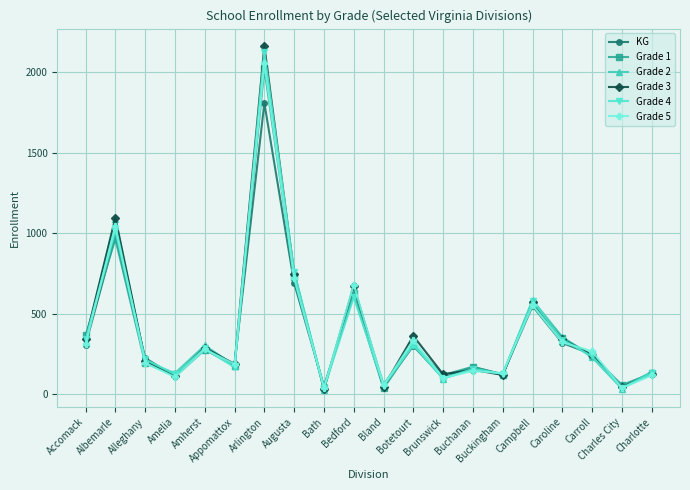

What is the spread (max minus min) of values at Augusta?

71.4